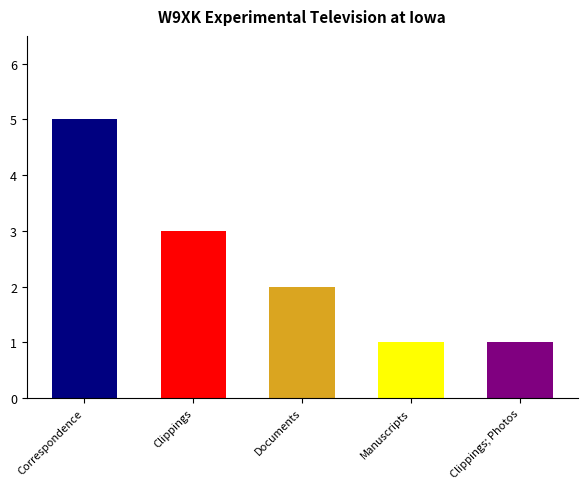

What is the sum of all values?

12